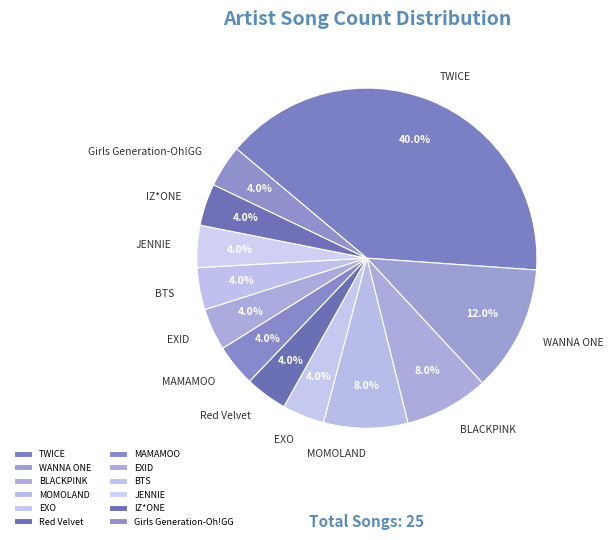

Which category has the biggest portion of the pie?

TWICE